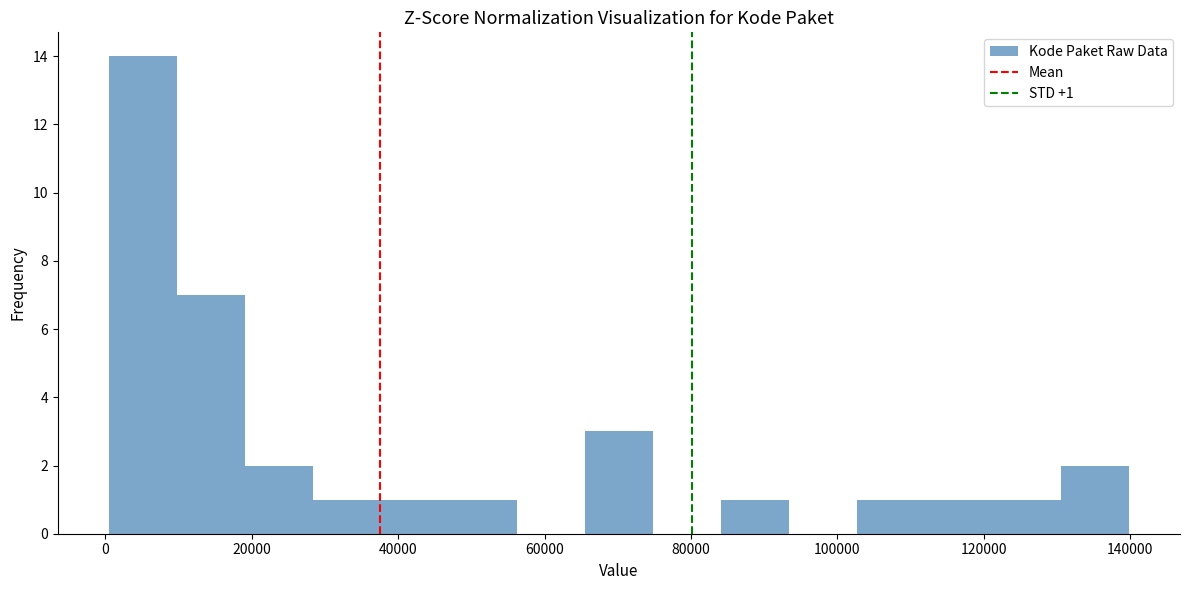

Which range on the x-axis has the tallest bar?

0 to 10000